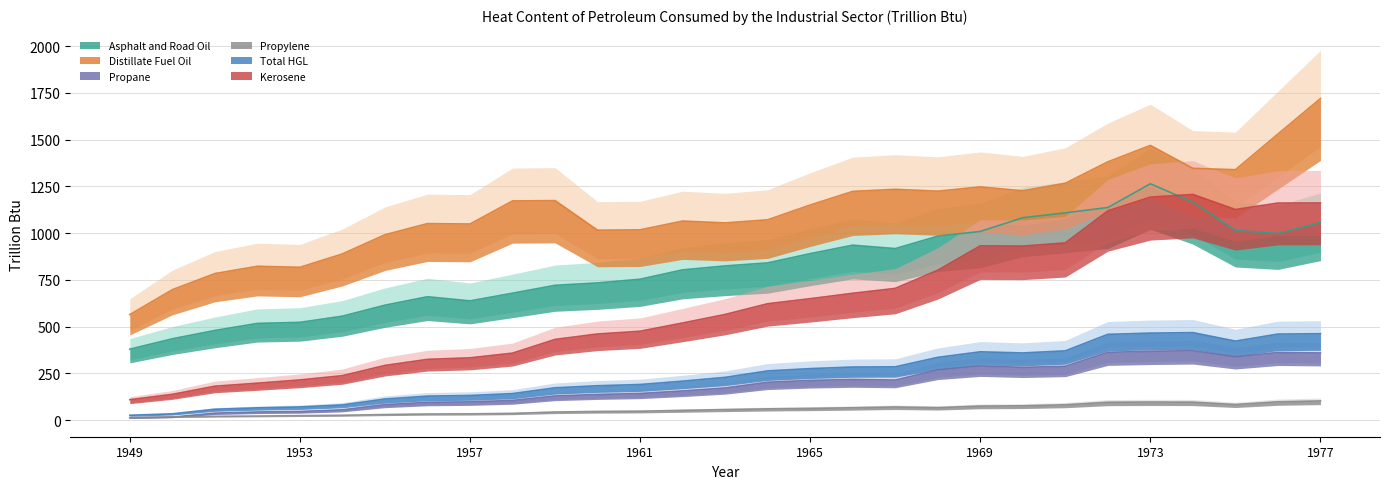

Does the chart have visible grid lines?

Yes